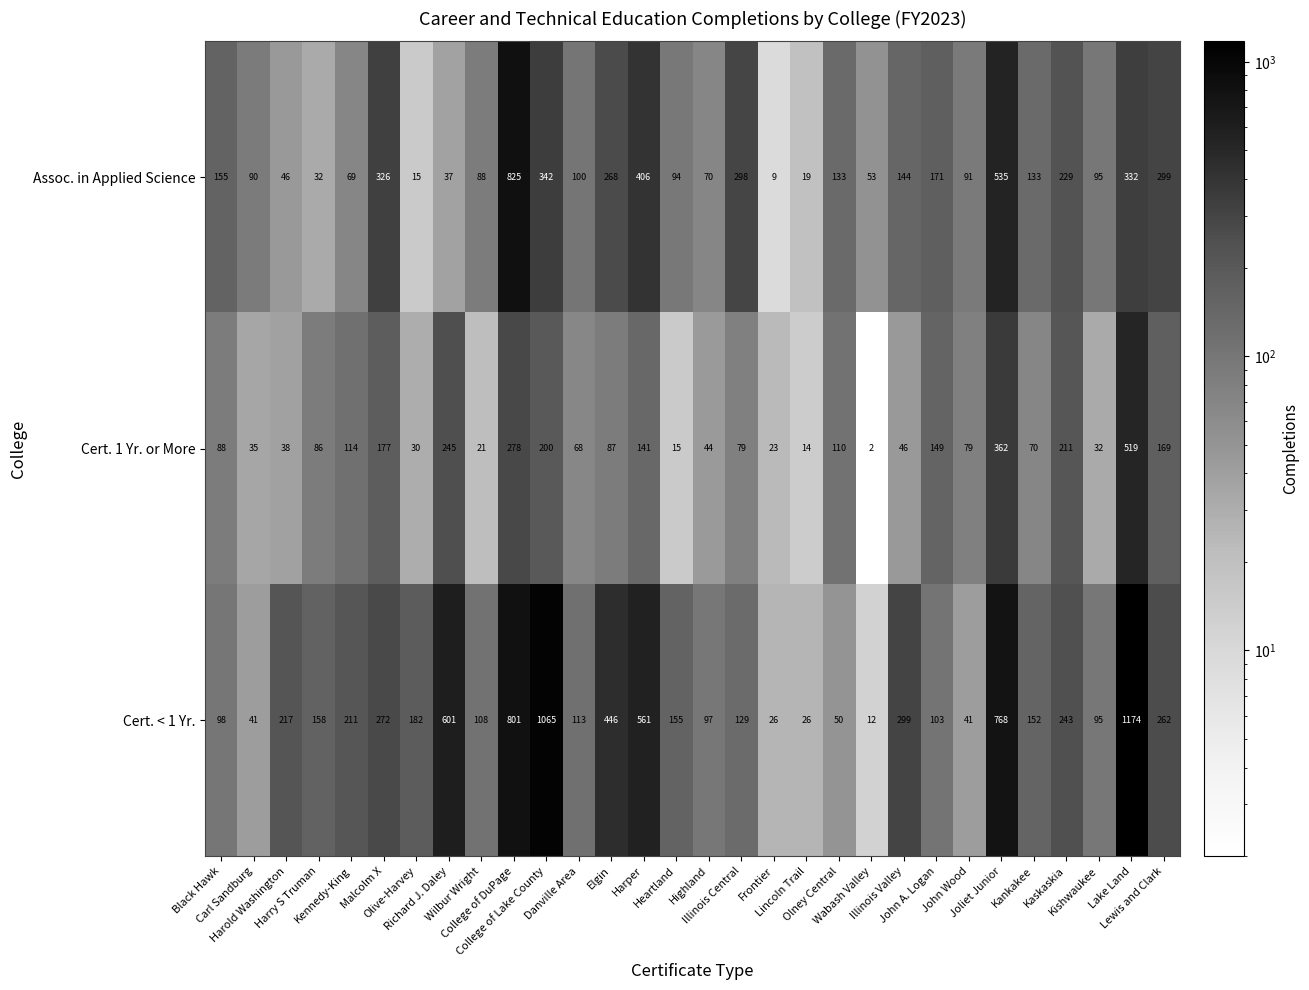

What is the total value across all series at Highland?

211